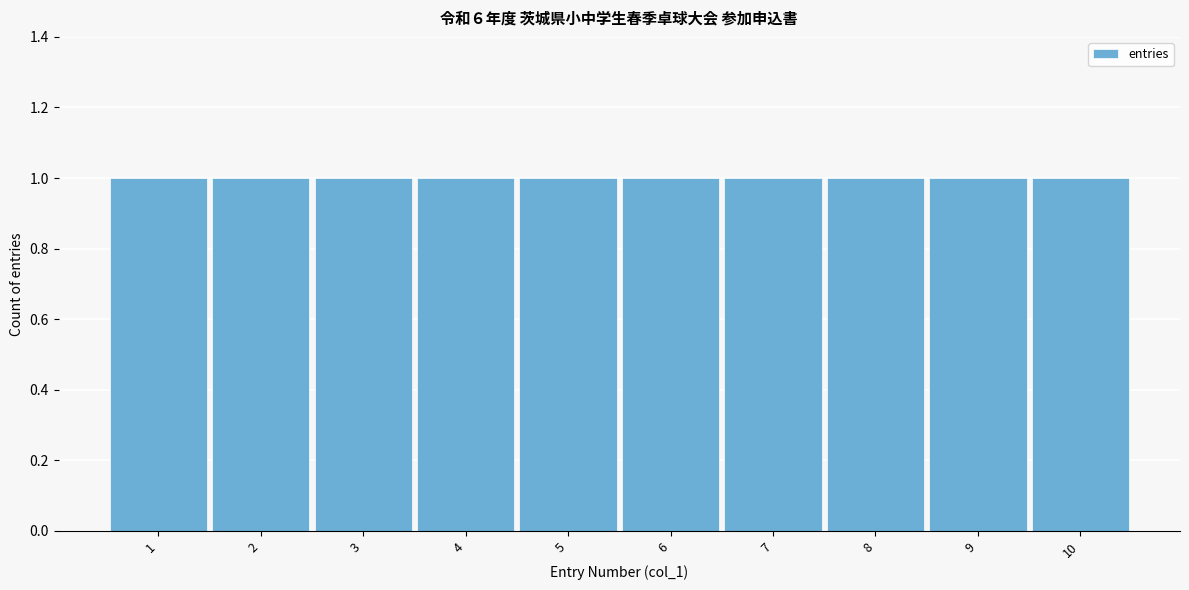

How tall is the bar that spans 3.5 to 4.5 on the x-axis? The values are not printed on the chart, so give them approximately, as read against the axis.

1